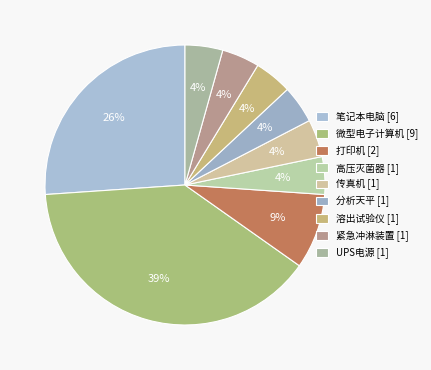

Is there a majority slice in this chart?

No